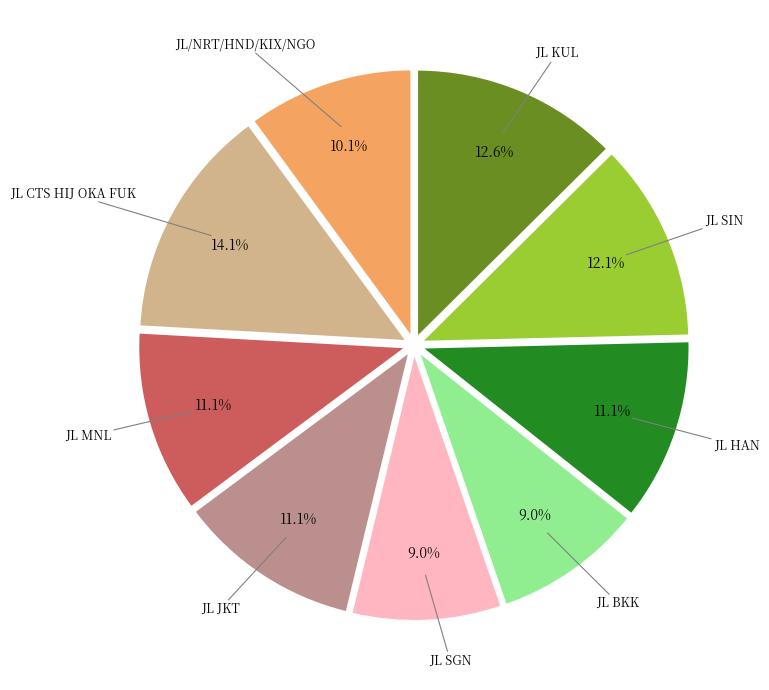

Is there any slice that represents more than half of the pie?

No